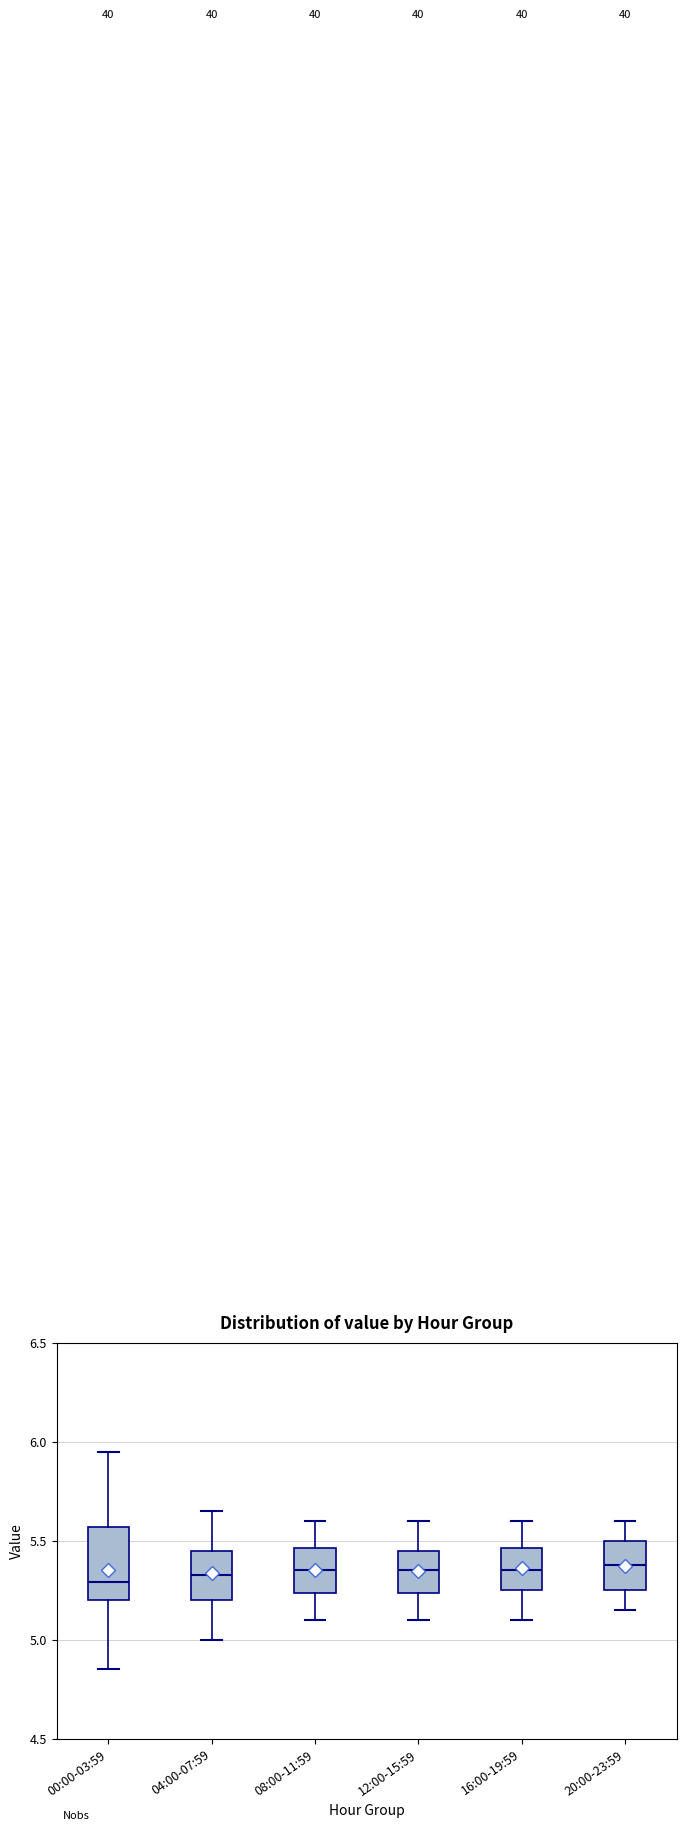

Which box is the tallest, from its lower edge to its upper edge?

00:00-03:59